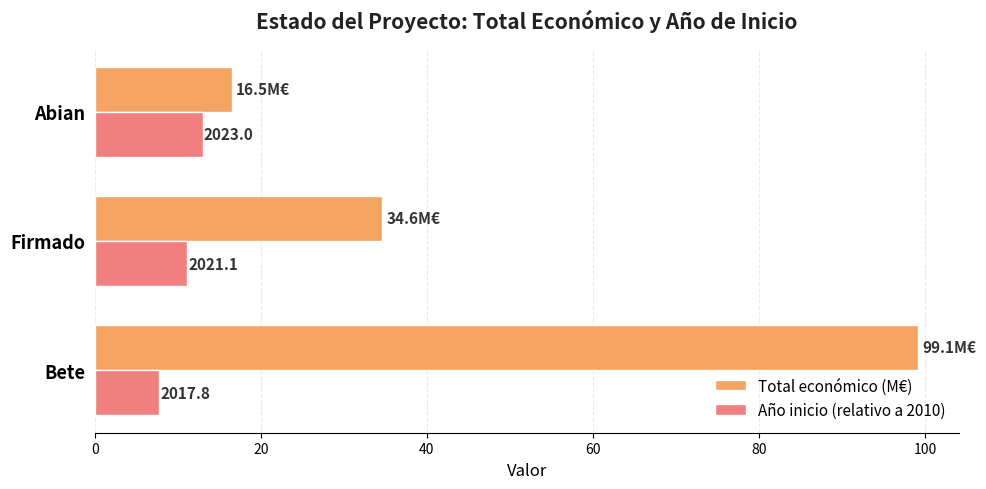

What is the sum of all Año inicio (relativo a 2010) values?

31.9